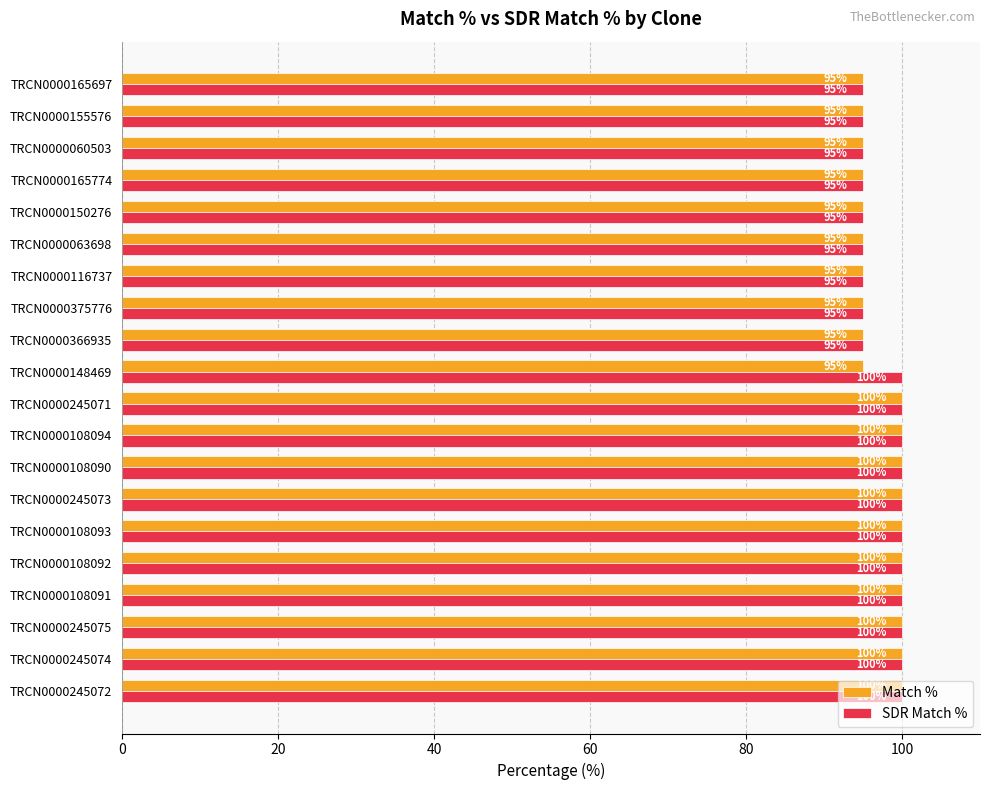

How many values in the Match % series are below 100?

10